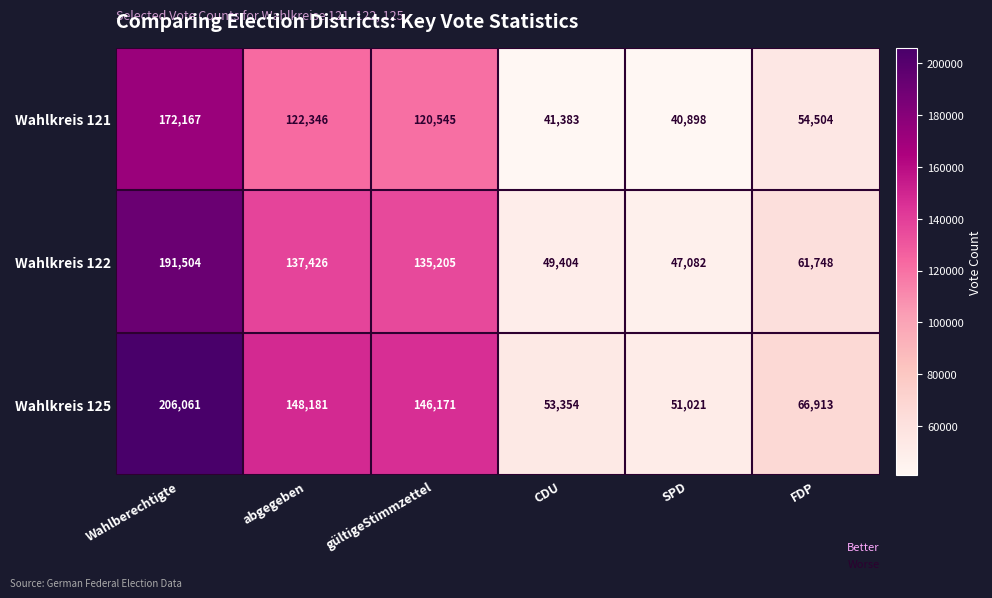

Is it true that Wahlkreis 121 equals 120545 at gültigeStimmzettel?

True